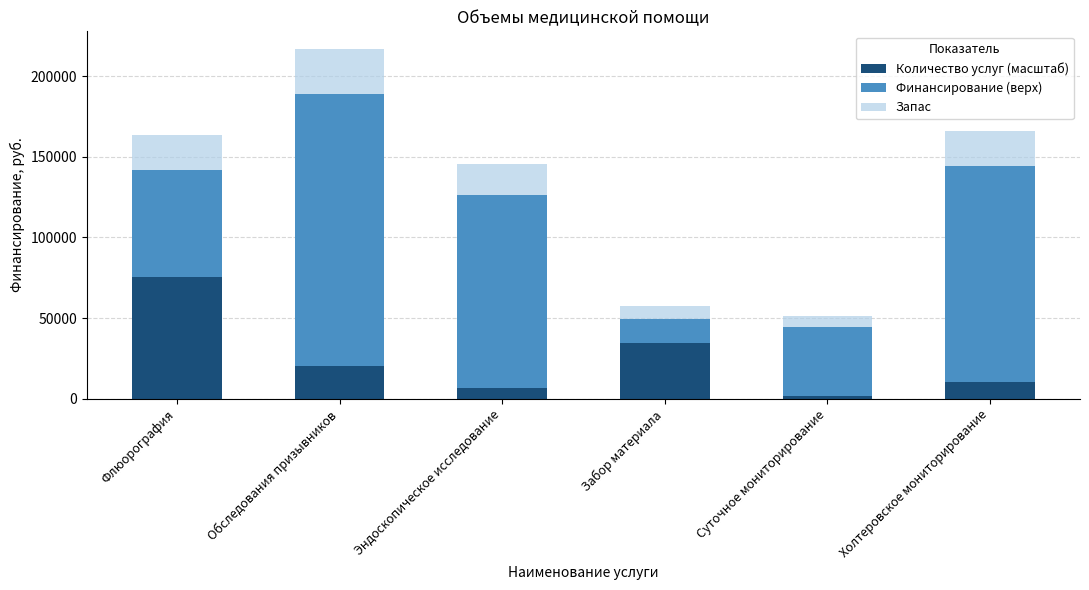

What is the average value of the Количество услуг (масштаб) series?

24729.1